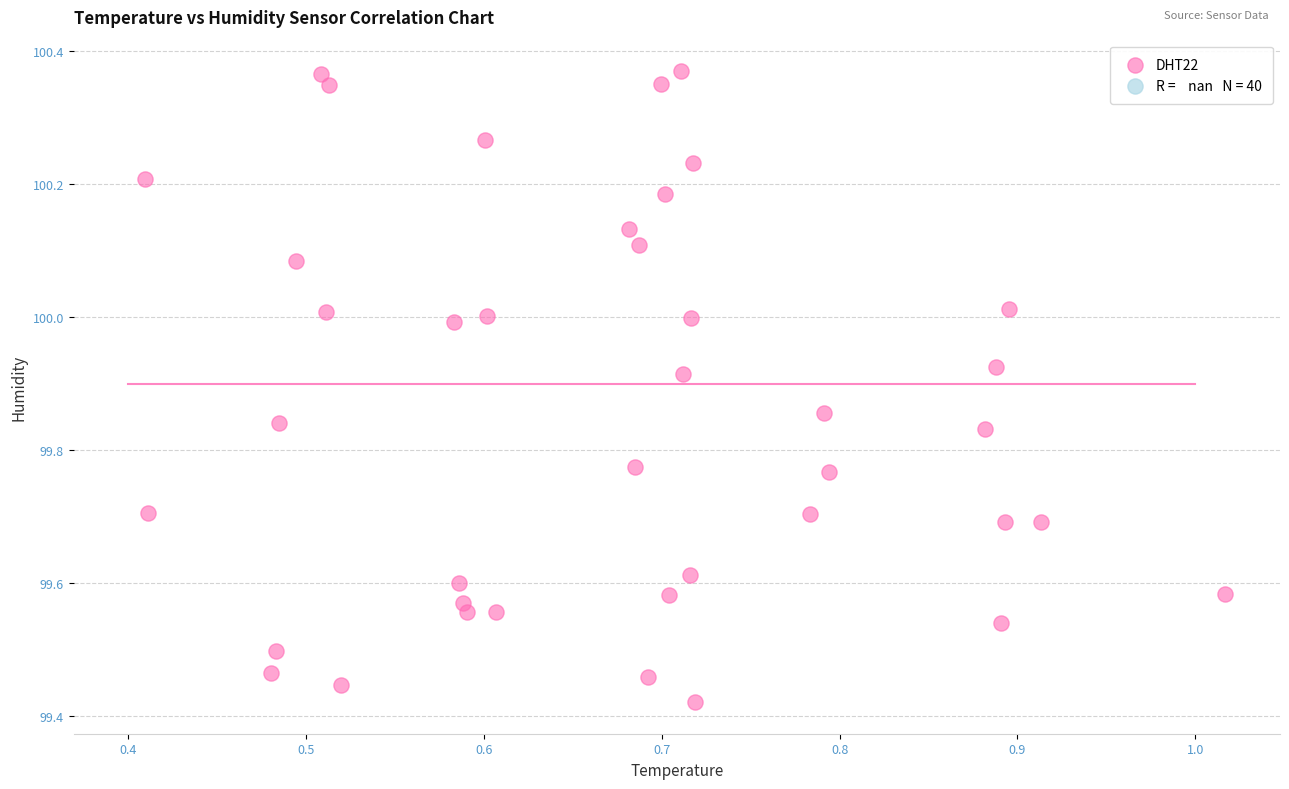

What is the range of Y values (max minus min)?

0.9